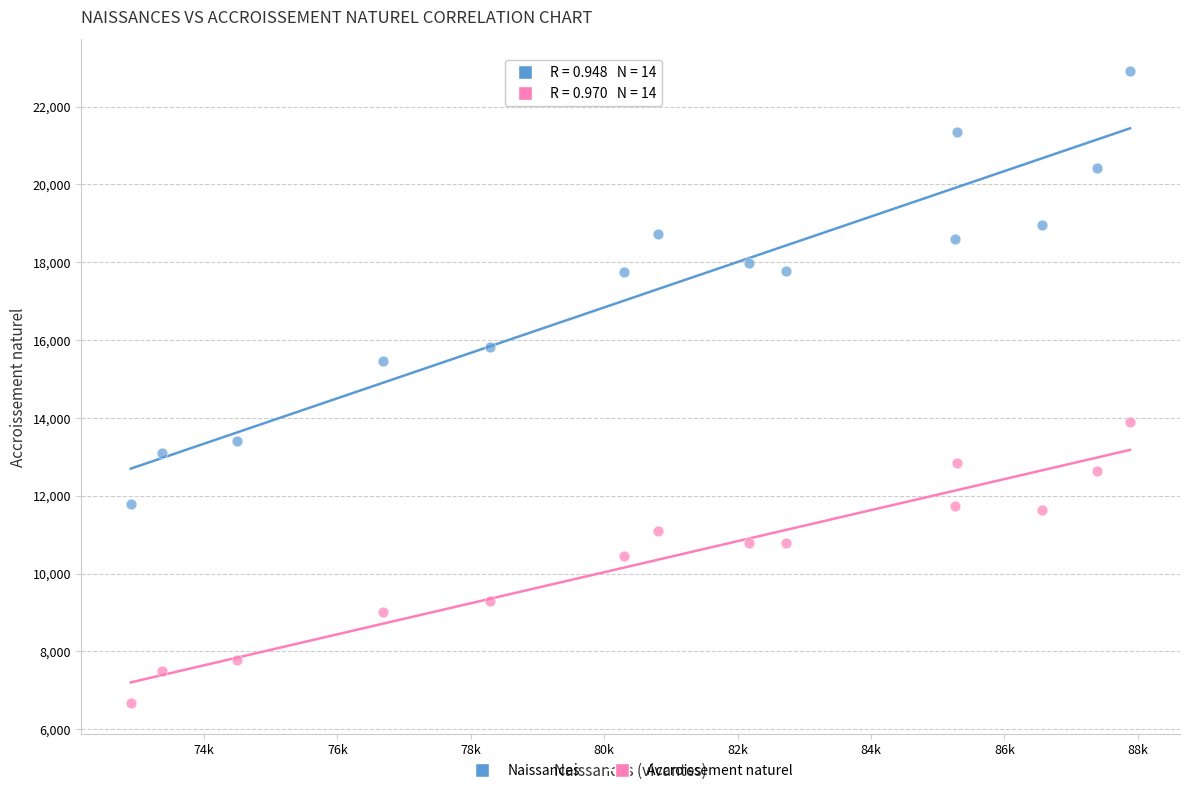

Across all series, what Y value is closest to 14798?

15458.0